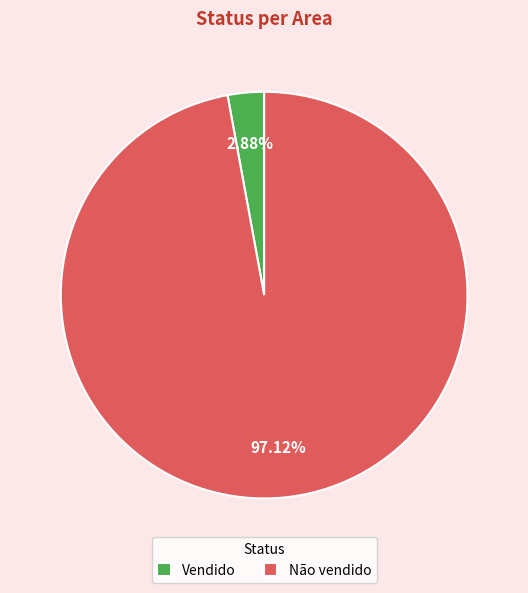

Approximately how many times larger is the value at Não vendido compared to Vendido?

33.7